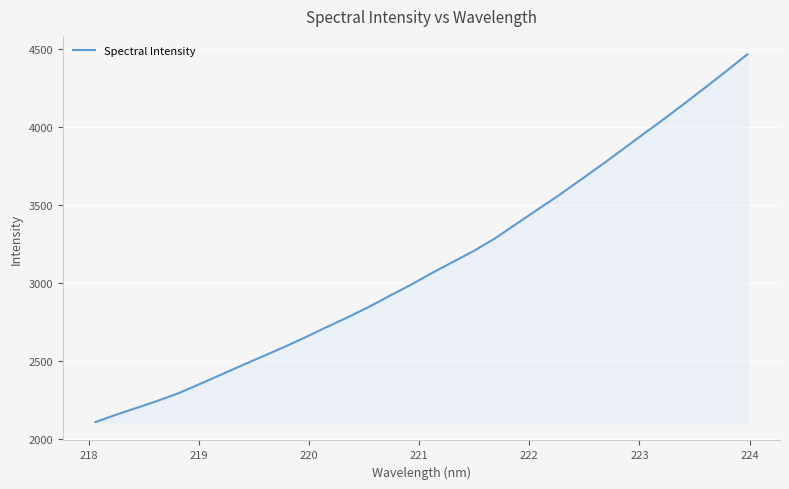

What is the smallest value displayed?

2109.8